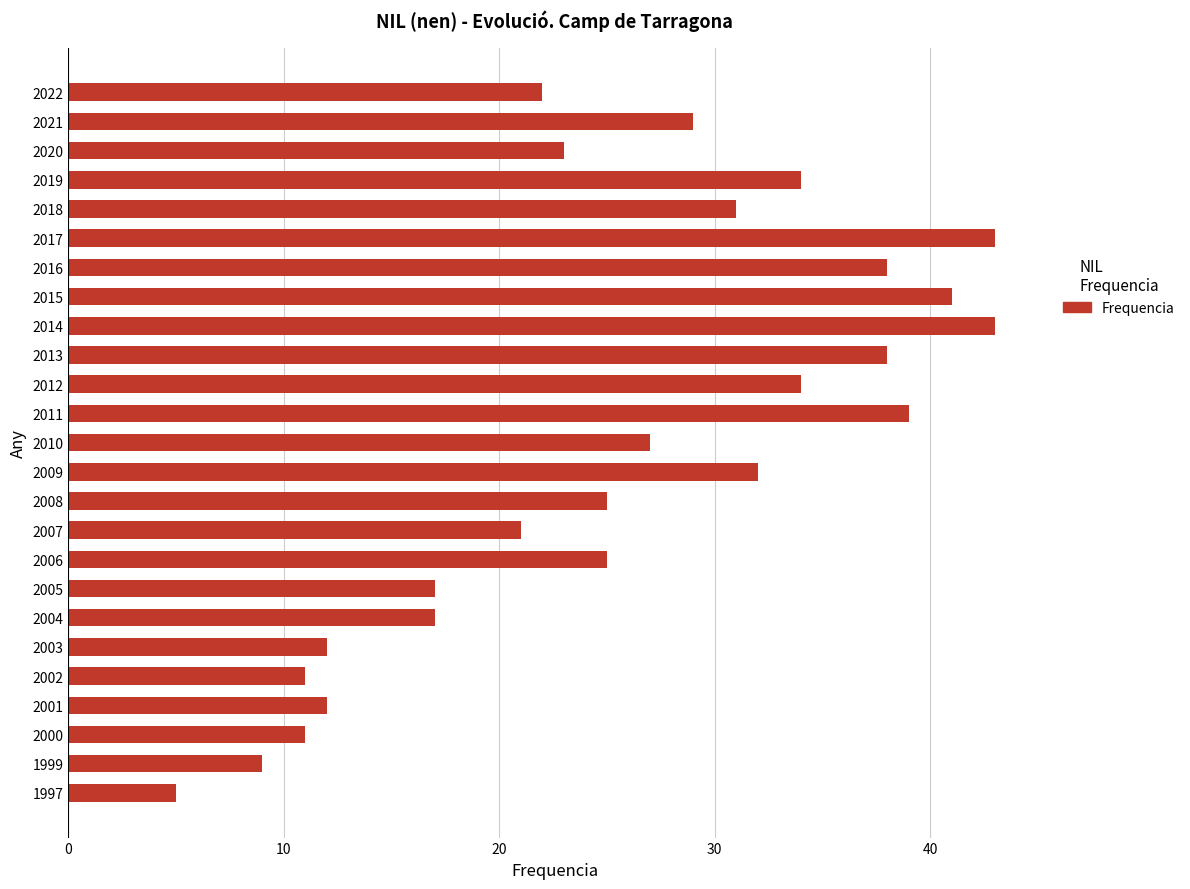

True or false: the data shows 26 at 2005.

False